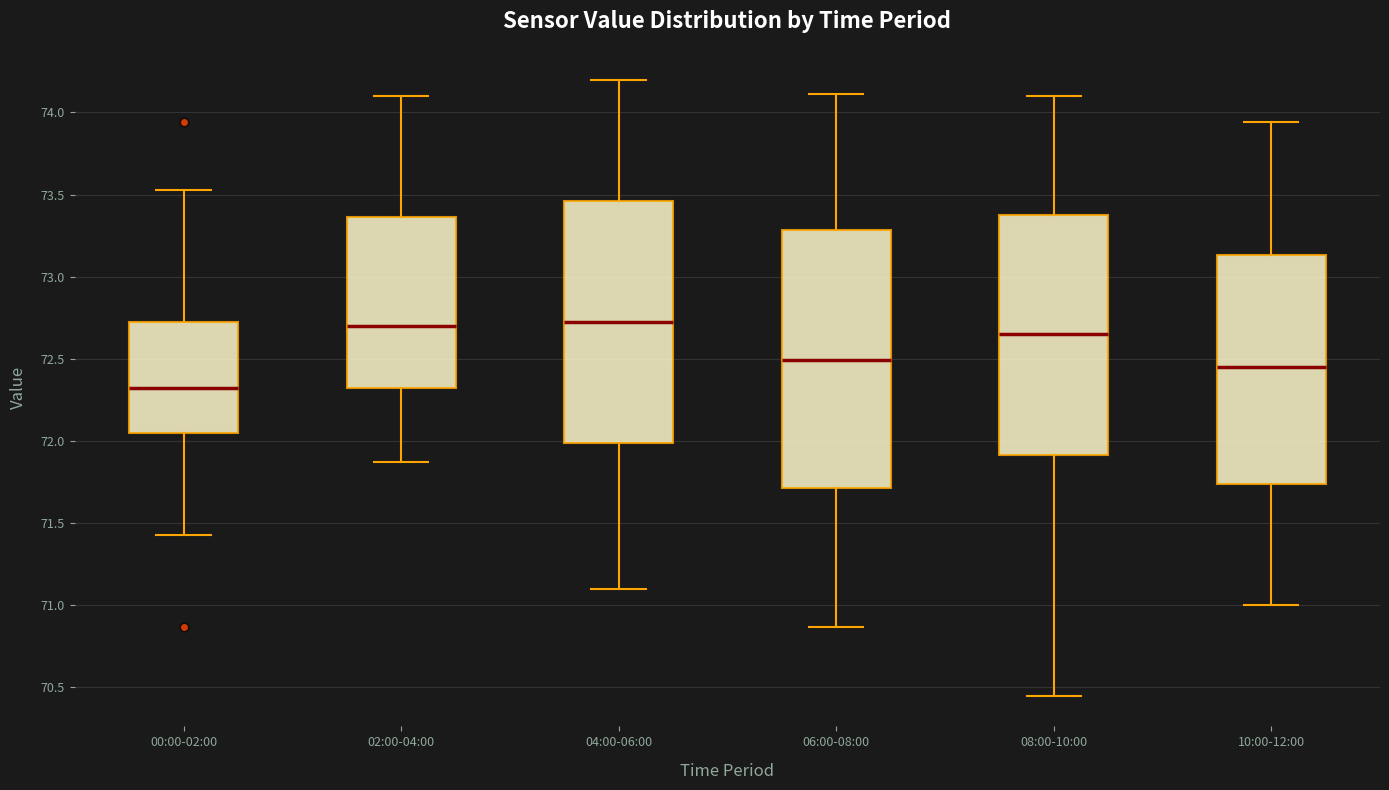

Comparing the boxes themselves (not the whiskers), which one is the tallest?

06:00-08:00